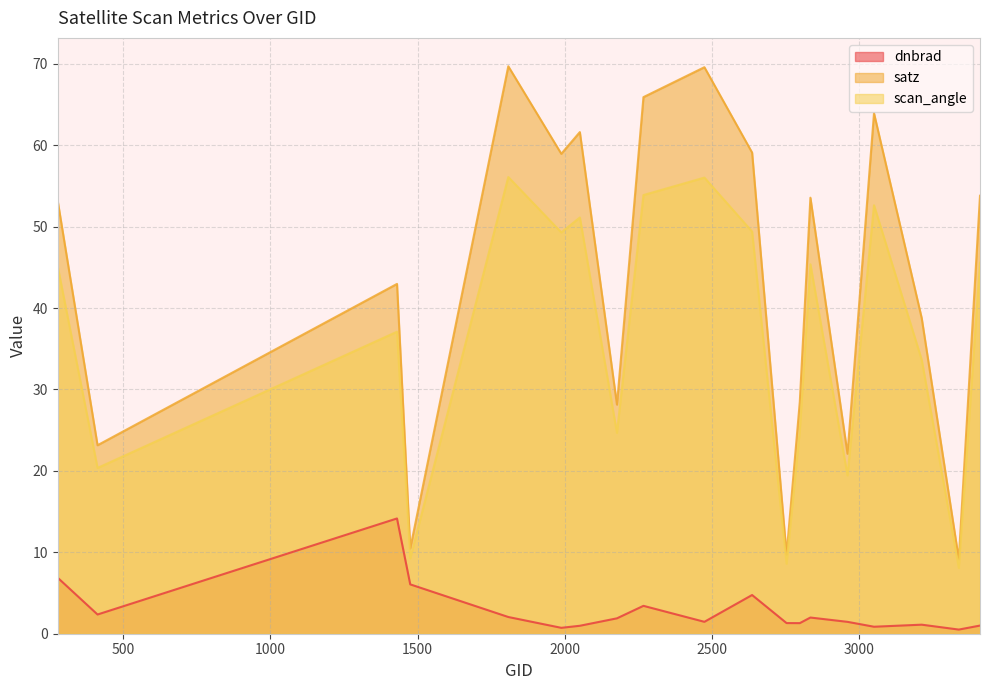

At which category is the sum across all series the highest?

1808